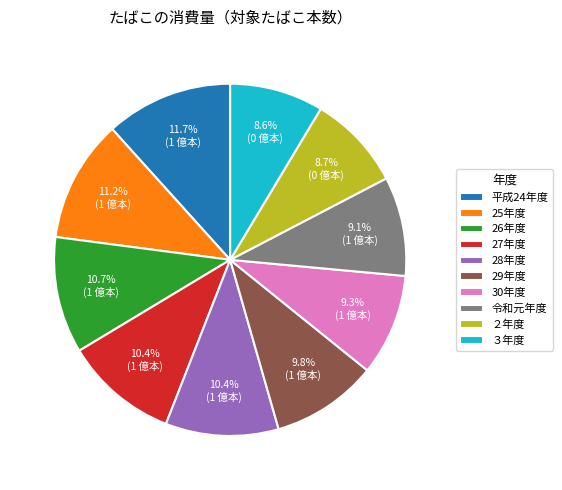

Approximately how many times larger is the value at 25年度 compared to 30年度?

1.2